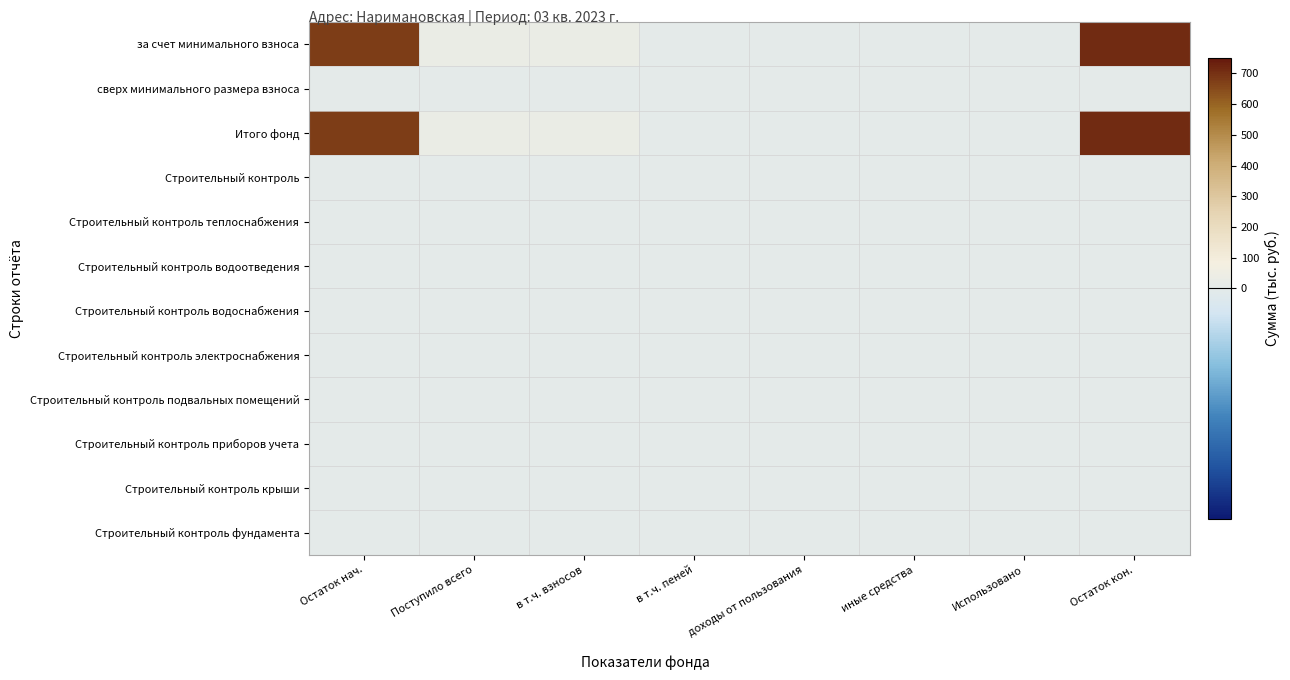

What is the total value across all series at Остаток нач.?

1352.6